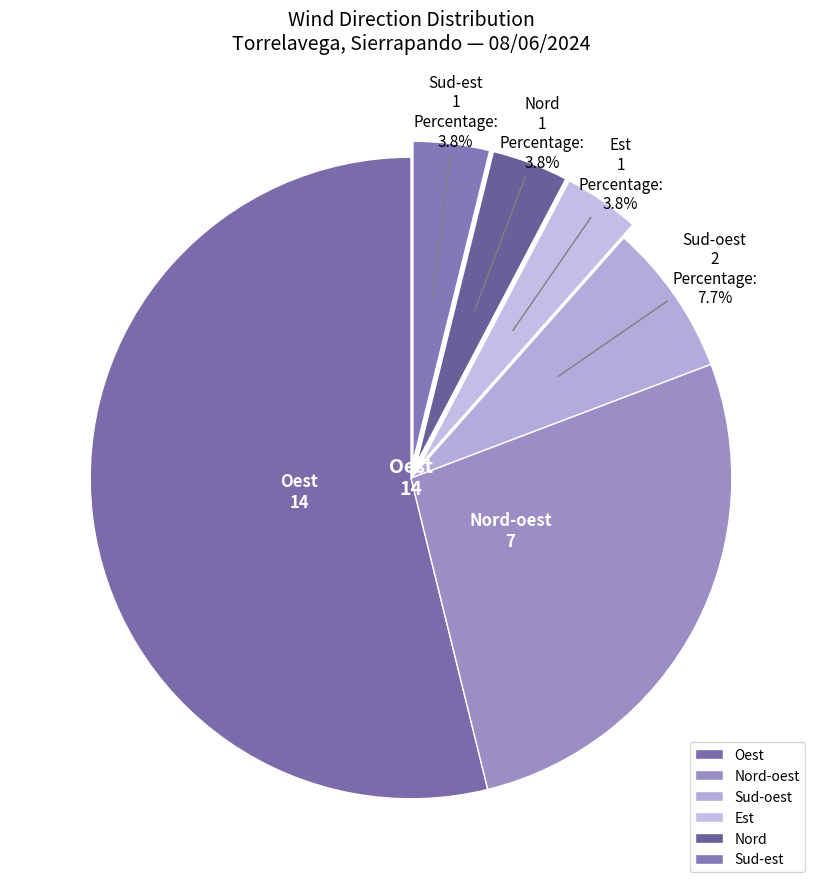

Count the number of slices in the pie.

6